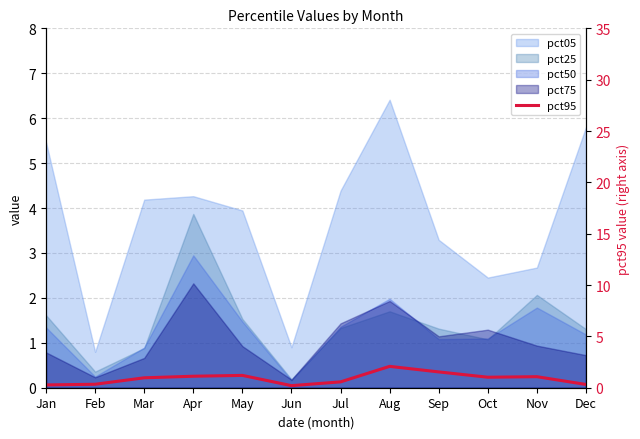

True or false: the data shows 1.8 at Apr.

False